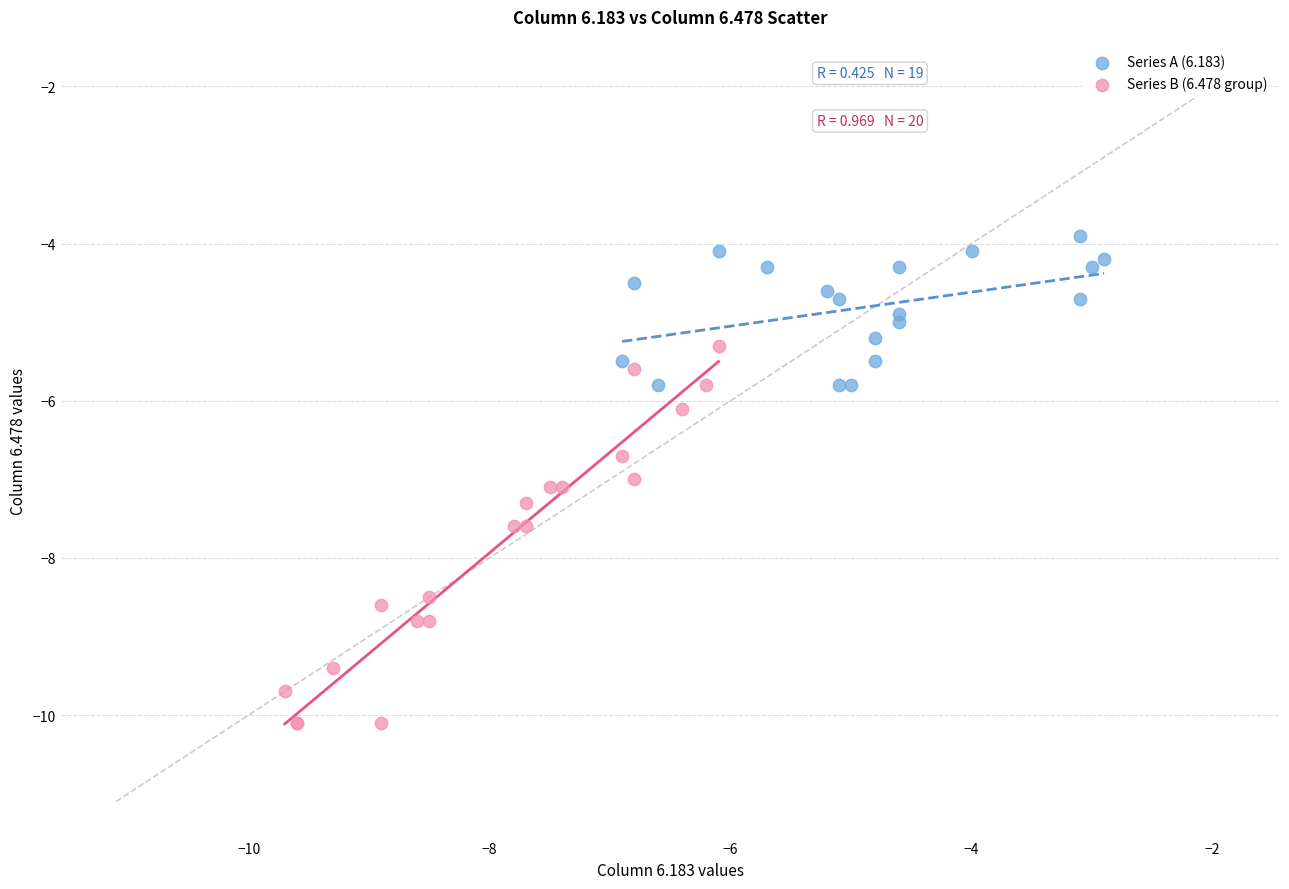

Which series reaches the maximum Y coordinate?

Series A (6.183)